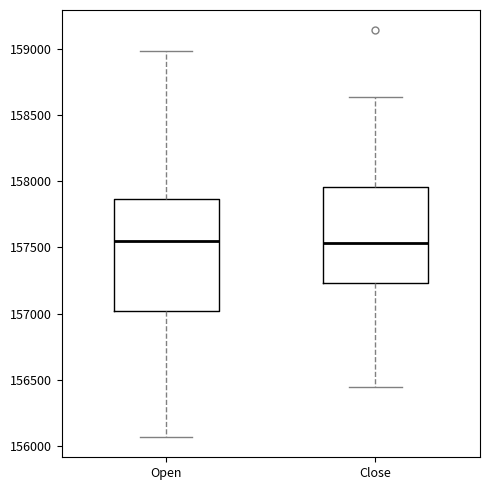

Reading left to right, read every box against the y-axis: the position of its median line, the range the box covers, and the ends of its whiskers. The values are not printed on the chart, so give them approximately, as read against the axis.

Open: median 157550, box 157000 to 157850, whiskers 156050 to 159000
Close: median 157550, box 157250 to 157950, whiskers 156450 to 158650